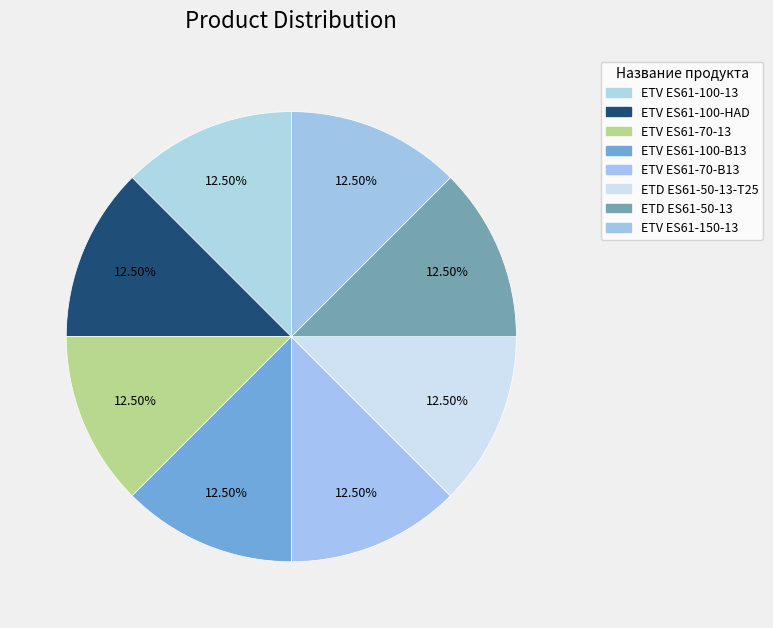

Is there a majority slice in this chart?

No